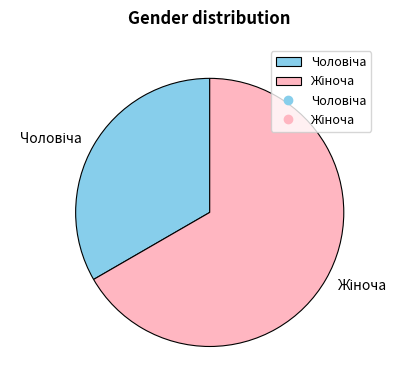

Is there any slice that represents more than half of the pie?

Yes